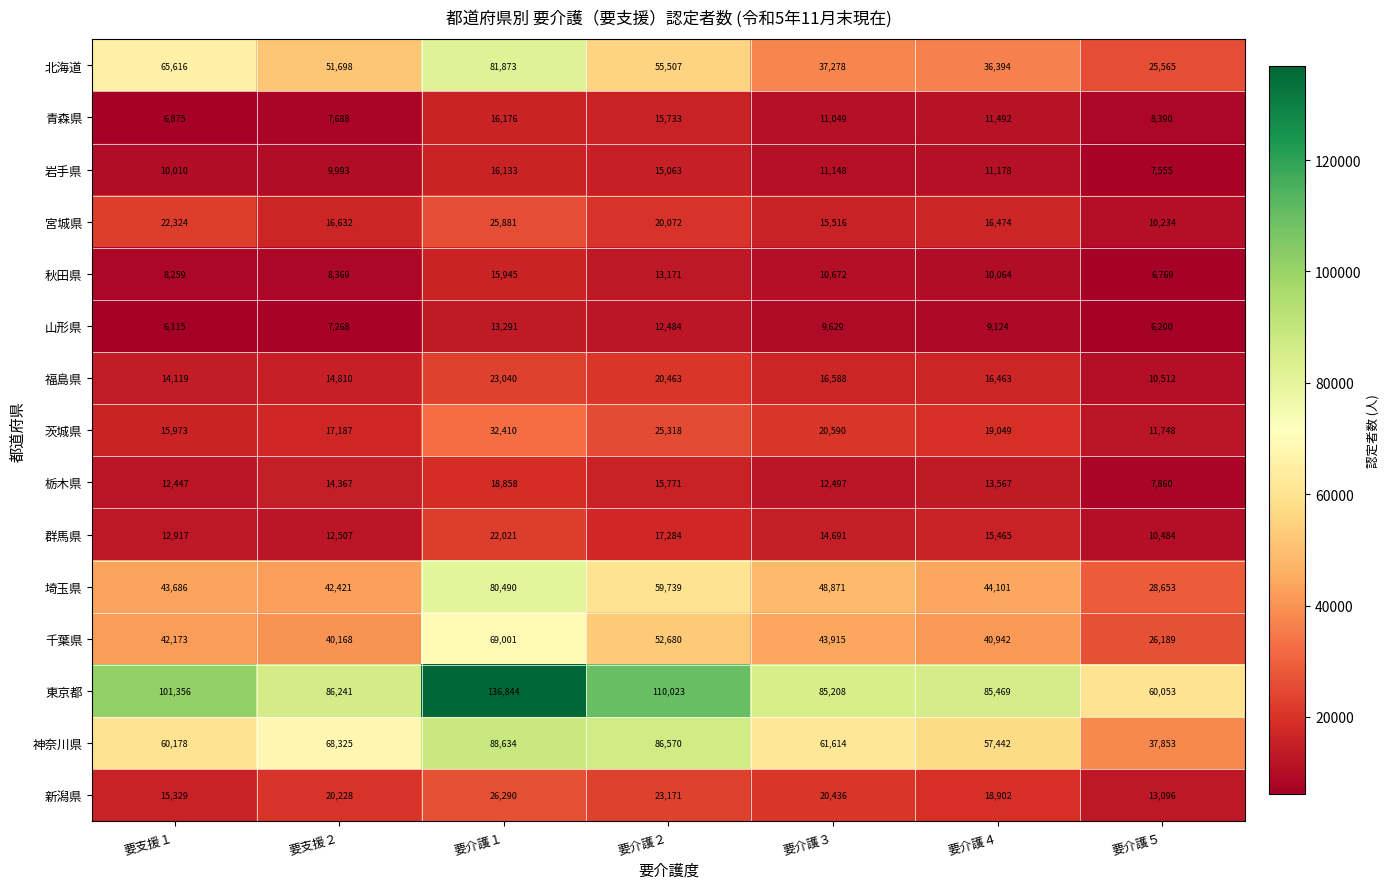

What is the total value across all series at 要支援１?

437377